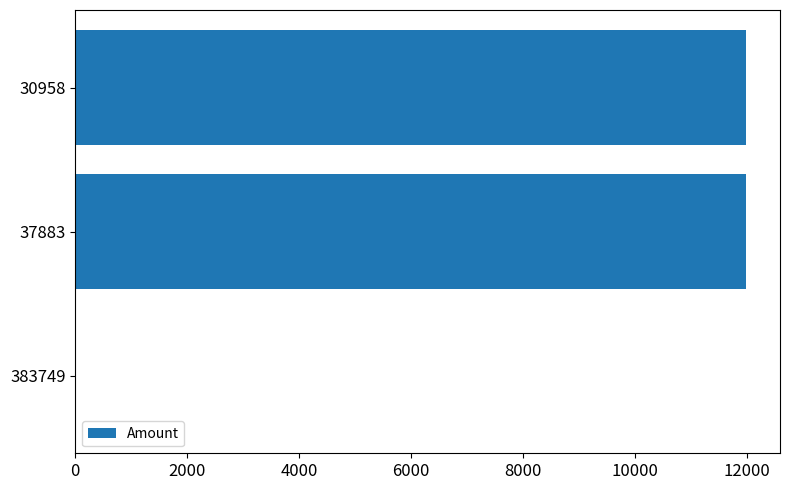

How many data points does each series have?

3